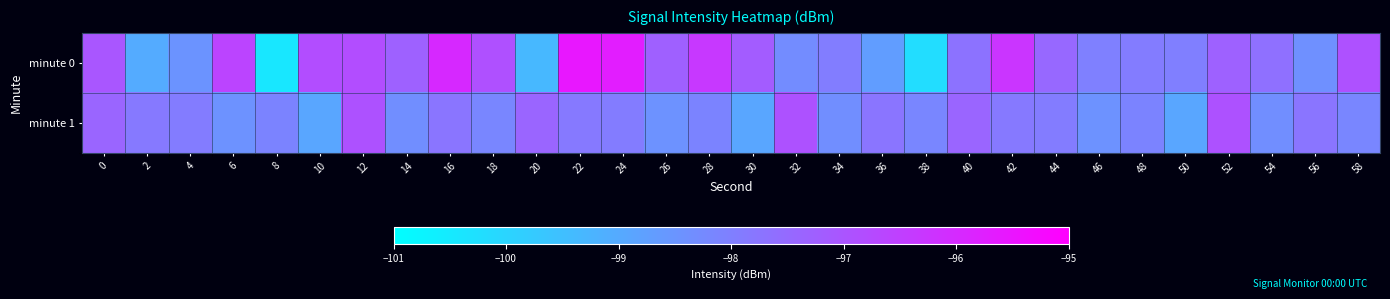

Reading left to right, what are all the values shown in this chart?

minute 0: 0=-97.0	2=-99.0	4=-98.5	6=-96.6	8=-100.4	10=-96.8	12=-96.8	14=-97.3	16=-96.0	18=-96.9	20=-99.3	22=-95.6	24=-95.7	26=-97.3	28=-96.3	30=-97.2	32=-98.3	34=-97.9	36=-98.7	38=-100.2	40=-97.7	42=-96.2	44=-97.4	46=-98.0	48=-97.9	50=-98.0	52=-97.3	54=-97.6	56=-98.4	58=-96.9
minute 1: 0=-97.4	2=-97.9	4=-97.9	6=-98.4	8=-98.1	10=-98.9	12=-96.9	14=-98.3	16=-97.7	18=-98.1	20=-97.4	22=-97.9	24=-97.9	26=-98.4	28=-98.1	30=-98.9	32=-96.9	34=-98.3	36=-97.7	38=-98.1	40=-97.4	42=-97.9	44=-97.9	46=-98.4	48=-98.1	50=-98.9	52=-96.9	54=-98.3	56=-97.7	58=-98.1